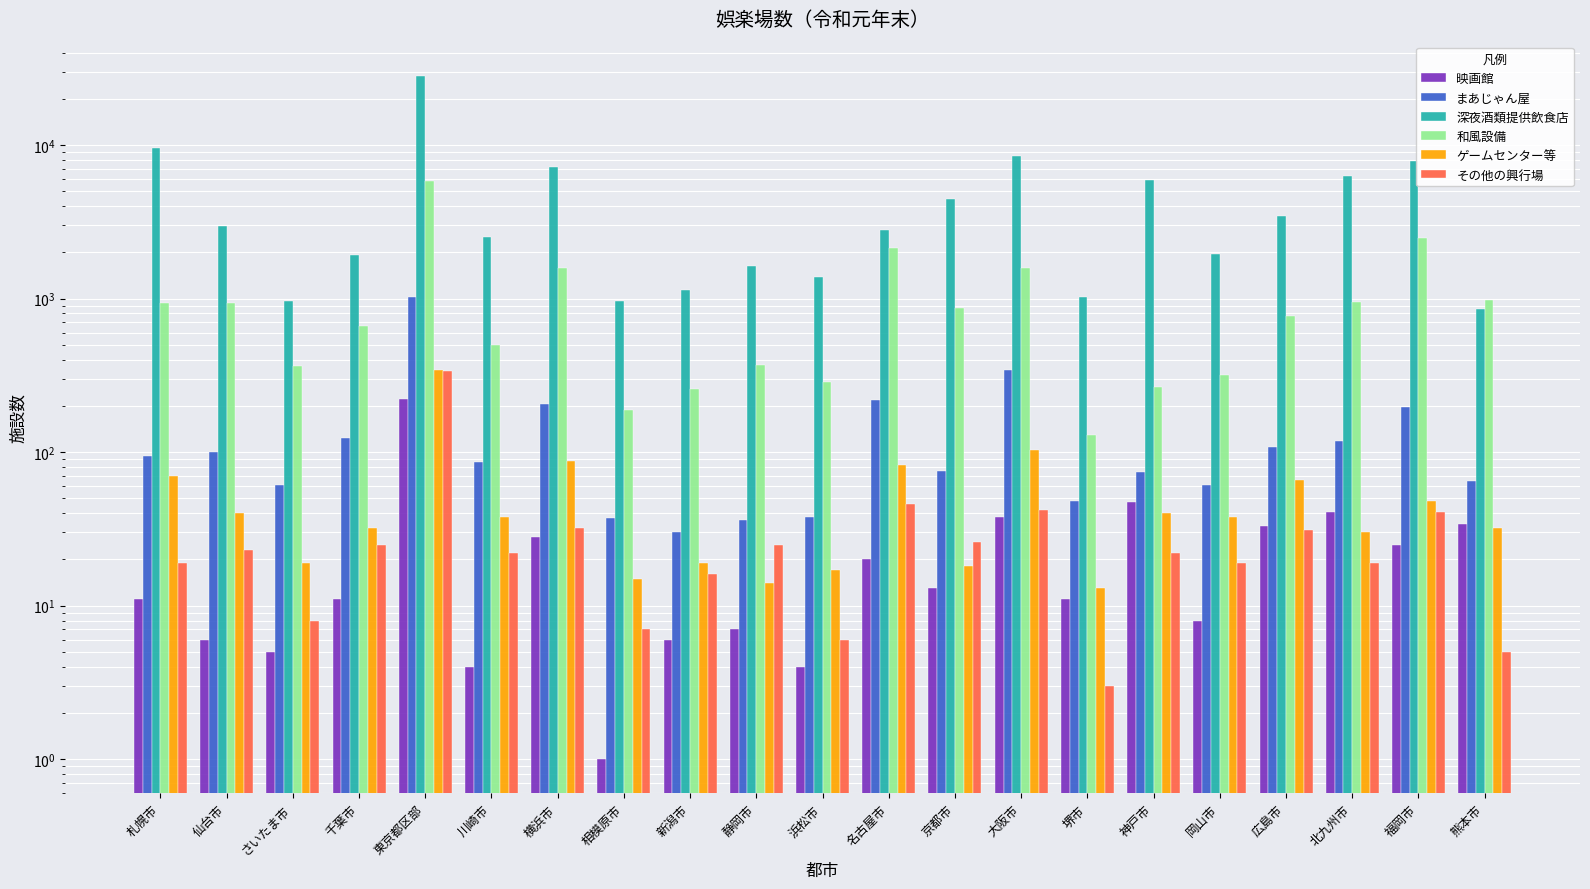

Reading left to right, extract all data points from this chart.

映画館: 11	6	5	11	222	4	28	1	6	7	4	20	13	38	11	47	8	33	41	25	34
まあじゃん屋: 95	100	61	124	1017	86	205	37	30	36	38	219	75	340	48	74	61	108	118	197	65
深夜酒類提供飲食店: 9559	2953	969	1919	28211	2514	7238	957	1133	1627	1378	2807	4440	8502	1030	5920	1951	3437	6275	7824	856
和風設備: 942	942	364	663	5832	501	1572	188	259	371	288	2121	862	1569	130	266	318	774	949	2490	975
ゲームセンター等: 70	40	19	32	340	38	87	15	19	14	17	82	18	103	13	40	38	66	30	48	32
その他の興行場: 19	23	8	25	339	22	32	7	16	25	6	46	26	42	3	22	19	31	19	41	5